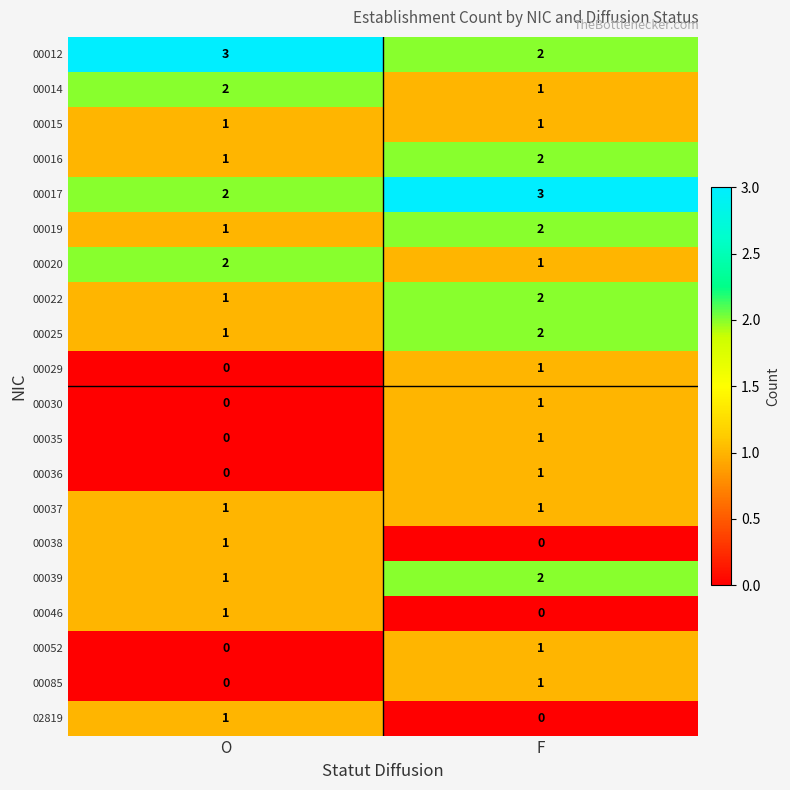

Where is 00012 nearest to the value 2?

F